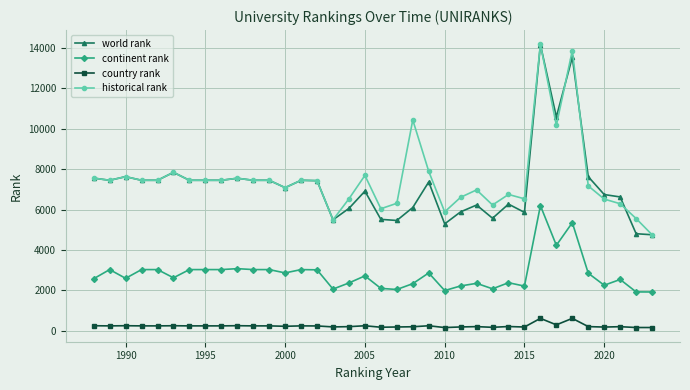

Is this an area chart (filled region under the line)?

No